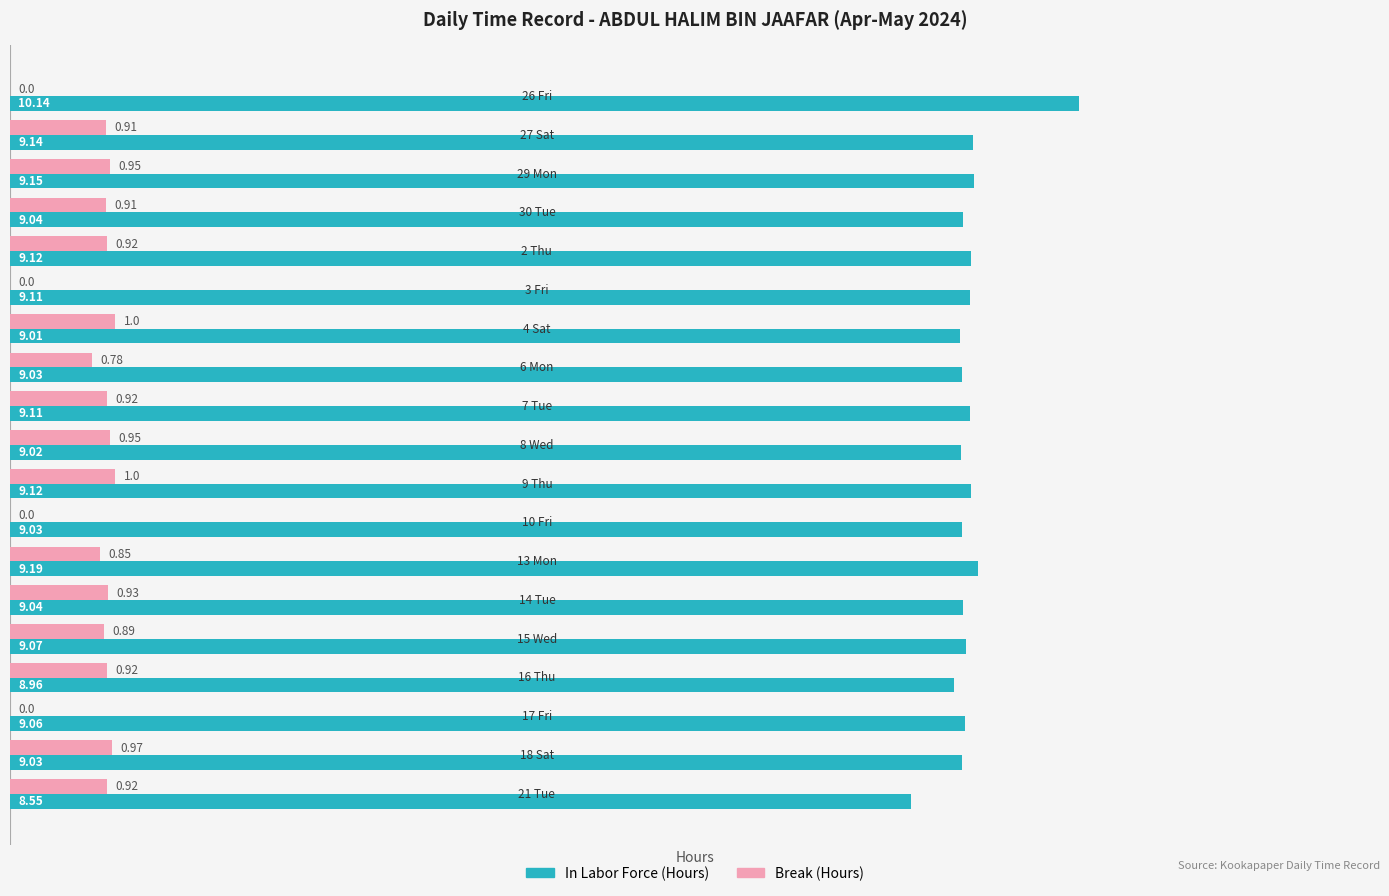

Which series has the largest total across all categories?

In Labor Force (Hours)